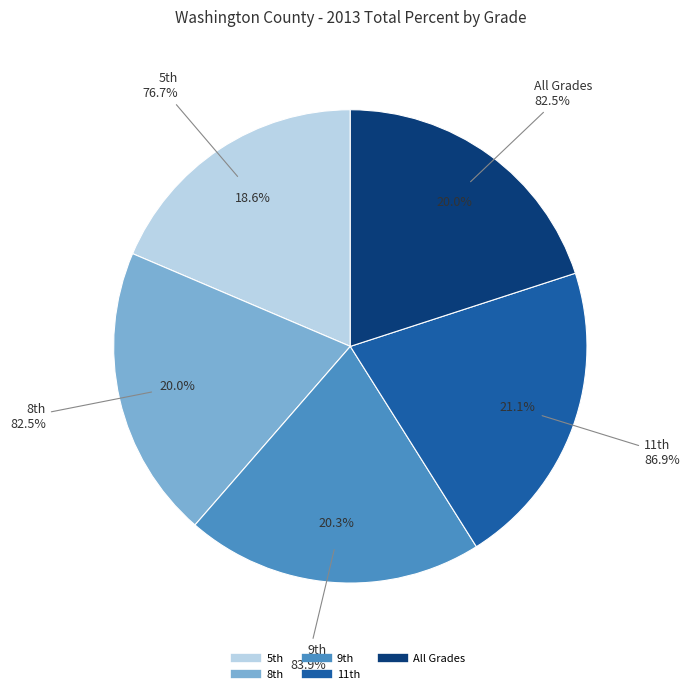

Which category has the biggest portion of the pie?

11th